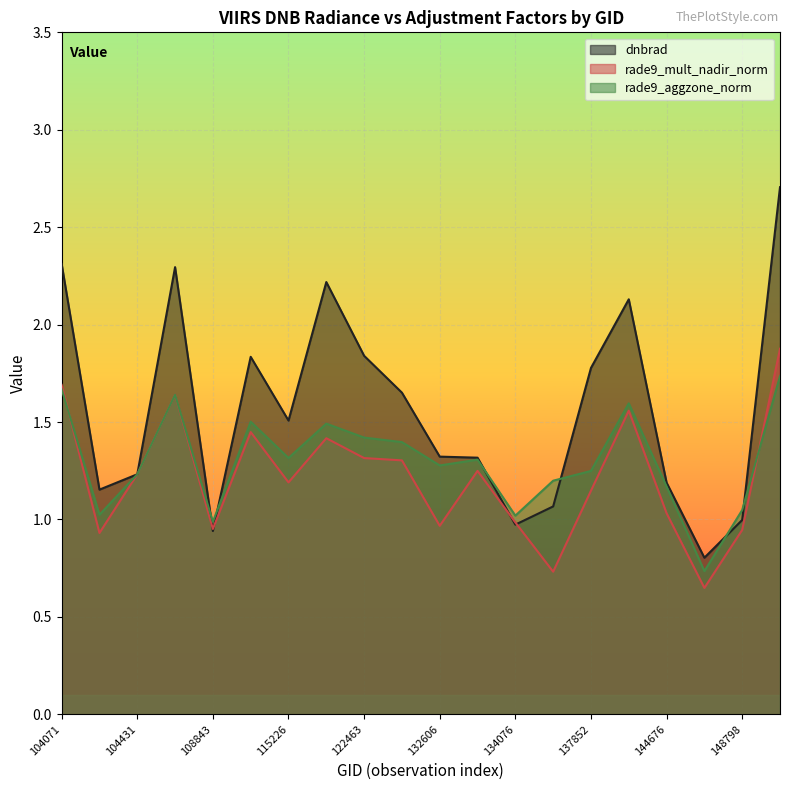

List the labels in order of dnbrad value, largest first.

149198, 104071, 108308, 121771, 138620, 122463, 109184, 137852, 123366, 115226, 132606, 133343, 104431, 144676, 104315, 6551, 148798, 134076, 108843, 145283